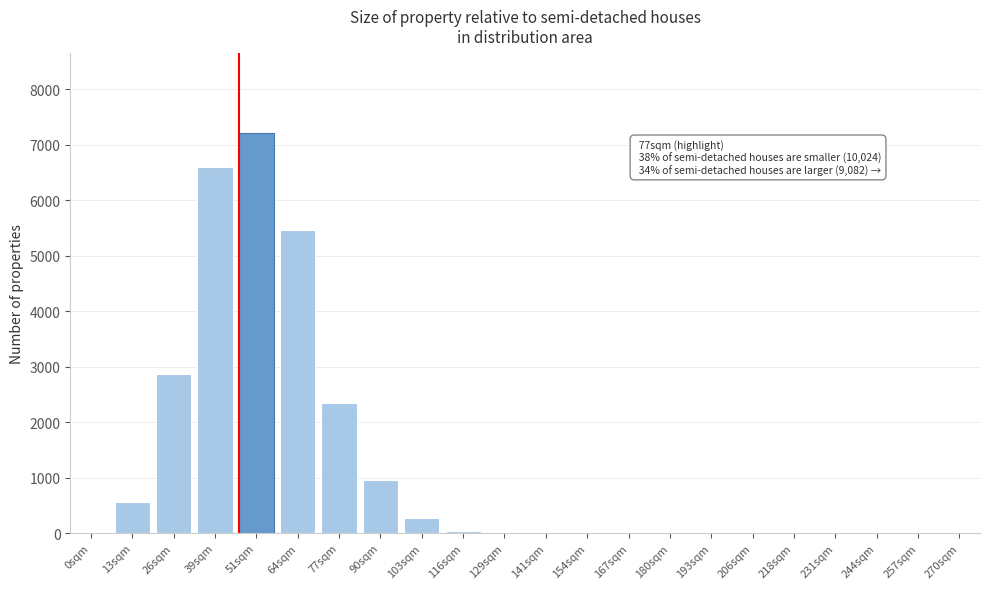

At which label is the value closest to 3609?

26sqm